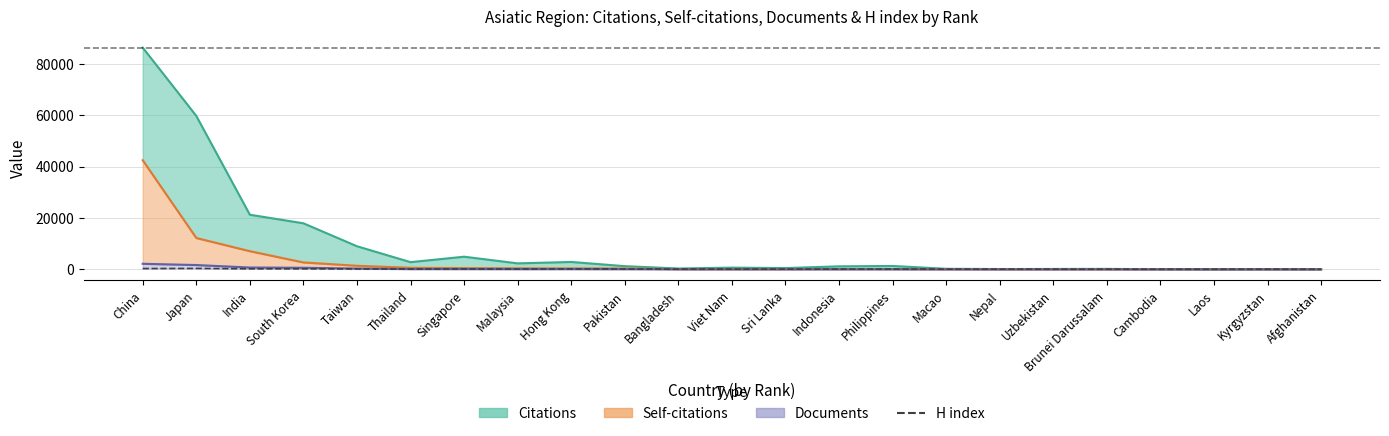

What is the label of the 4th point from the left?

South Korea